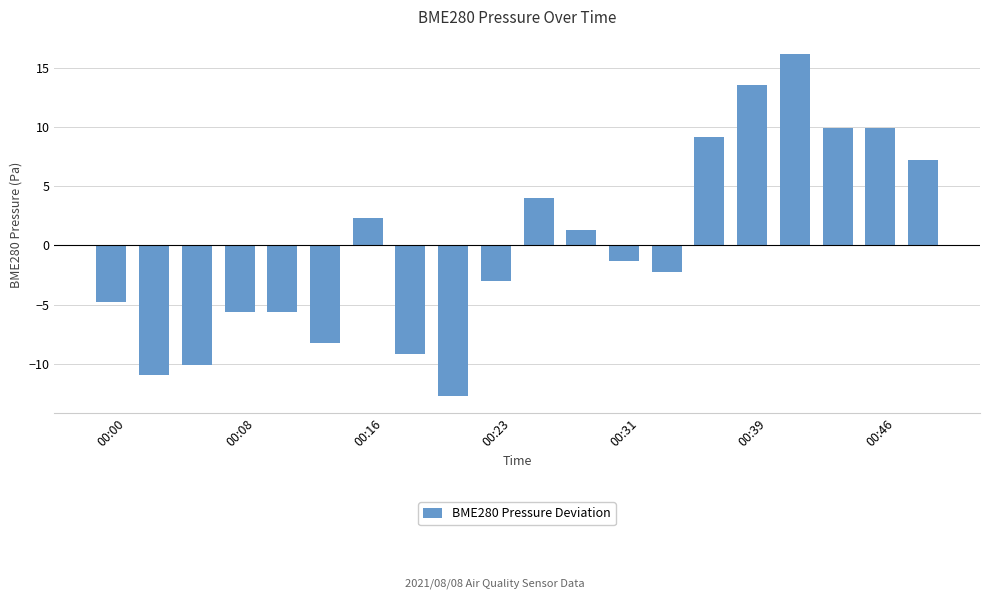

Reading left to right, extract all data points from this chart.

-4.7	-10.9	-10.1	-5.6	-5.6	-8.2	2.3	-9.2	-12.7	-3.0	4.0	1.3	-1.4	-2.3	9.2	13.6	16.2	9.9	9.9	7.2